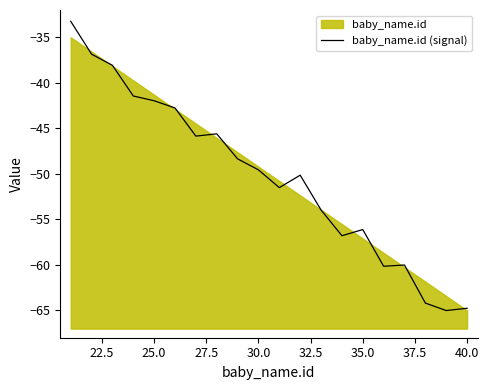

How many points are higher than both their immediate neighbors (excluding endpoints)?

4